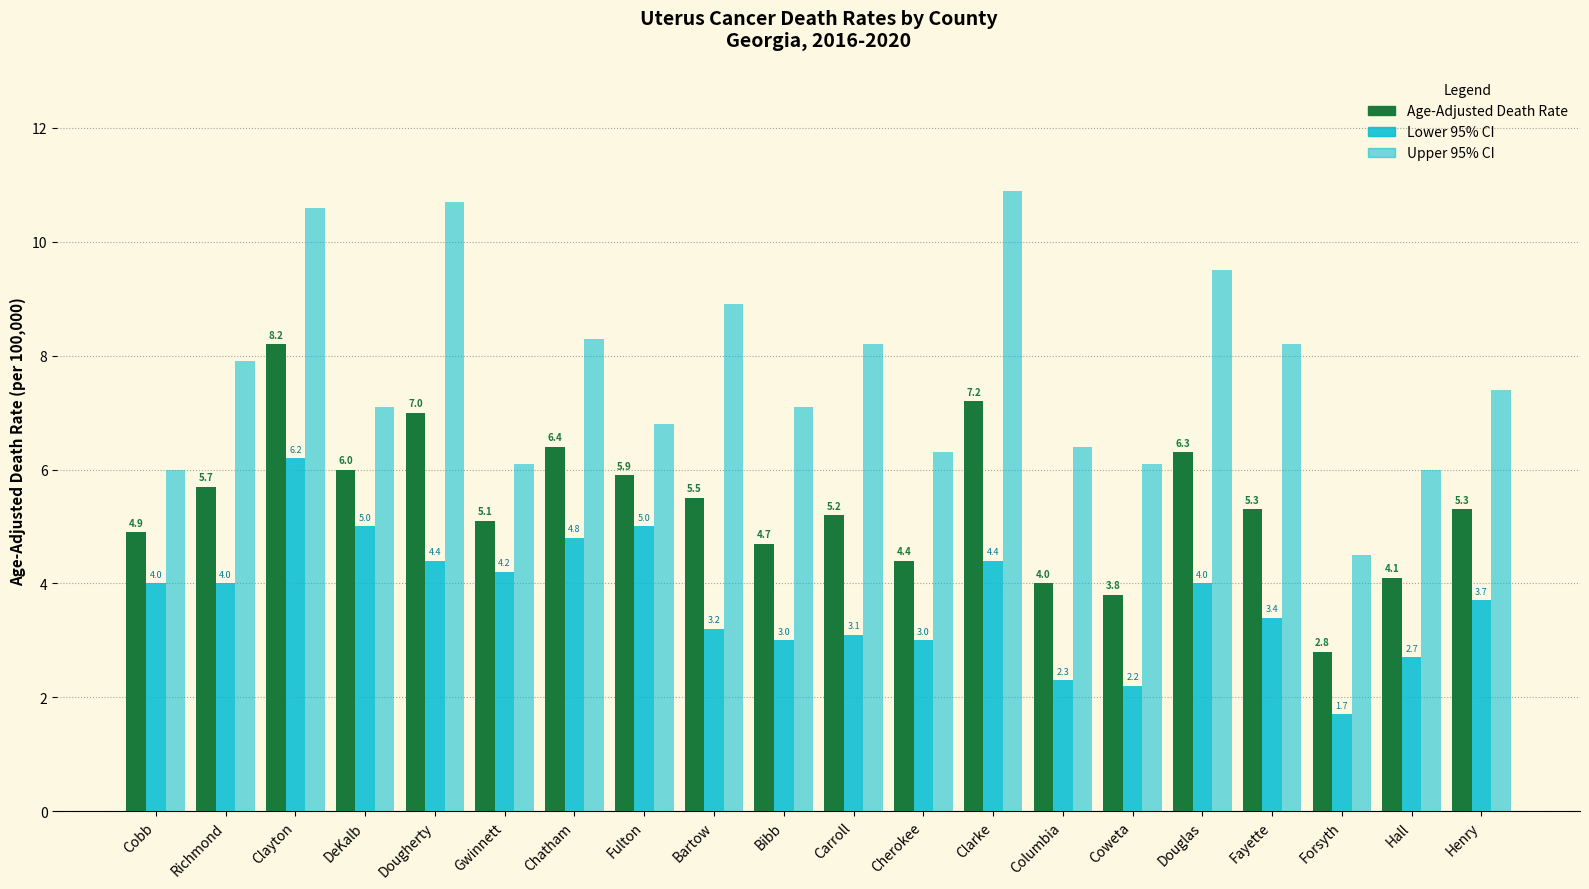

The value of Age-Adjusted Death Rate at Henry is 7.8. True or false?

False